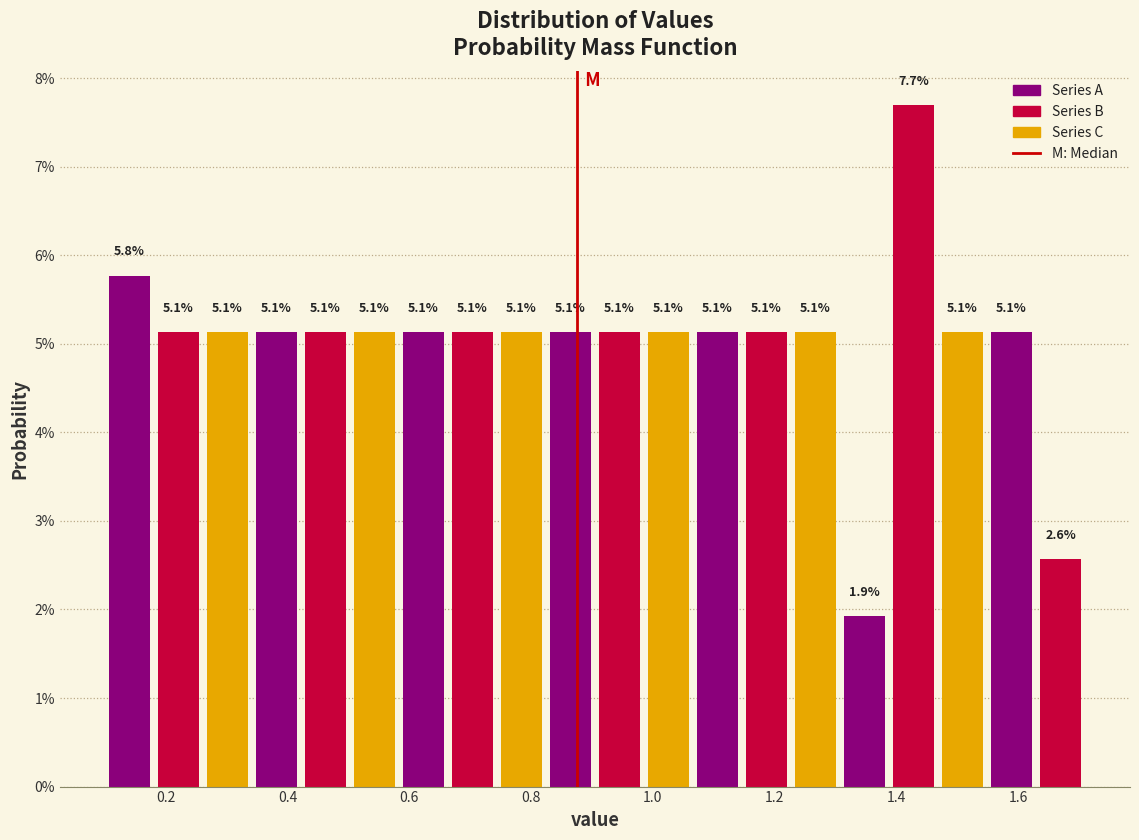

Reading left to right, list every bar in this chart as the range it spans on the x-axis followed by its height. The bar edges are not printed on the chart, so give them approximately, as read against the axis.

0.10 to 0.18: 5.8
0.18 to 0.26: 5.1
0.26 to 0.34: 5.1
0.34 to 0.42: 5.1
0.42 to 0.50: 5.1
0.50 to 0.58: 5.1
0.58 to 0.66: 5.1
0.66 to 0.74: 5.1
0.74 to 0.82: 5.1
0.82 to 0.90: 5.1
0.90 to 0.98: 5.1
0.98 to 1.06: 5.1
1.06 to 1.14: 5.1
1.14 to 1.22: 5.1
1.22 to 1.30: 5.1
1.30 to 1.38: 1.9
1.38 to 1.46: 7.7
1.46 to 1.54: 5.1
1.54 to 1.62: 5.1
1.62 to 1.72: 2.6